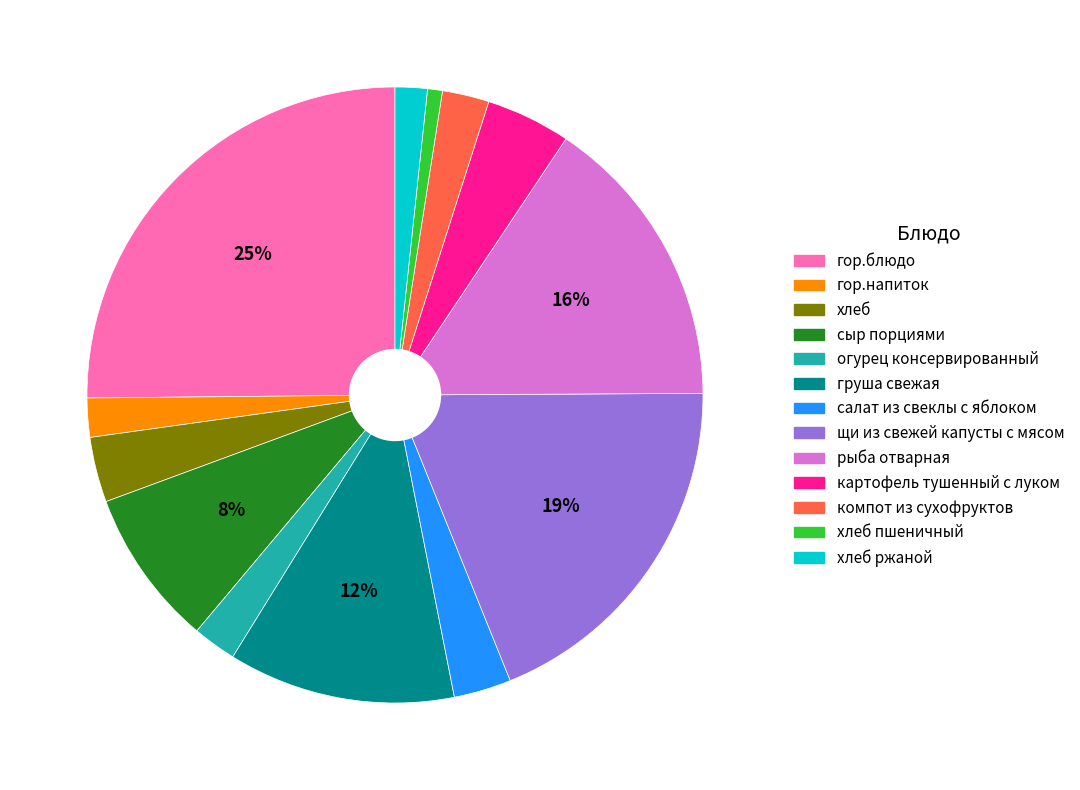

To the nearest percent, what is the difference between the largest and smallest slice percentages?

24%